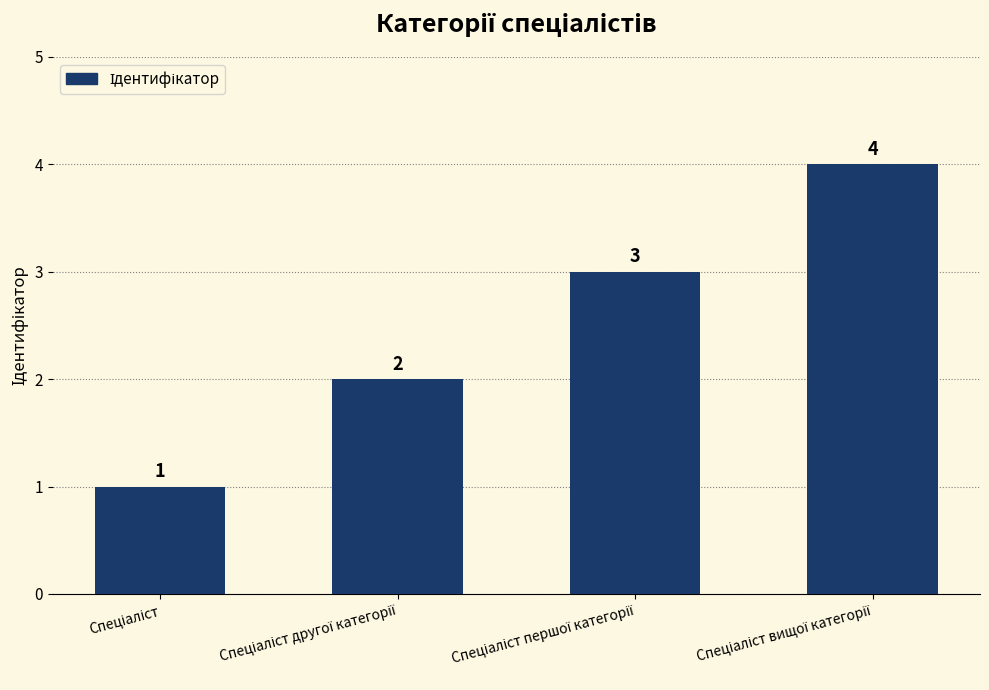

Count the number of categories in the chart.

4